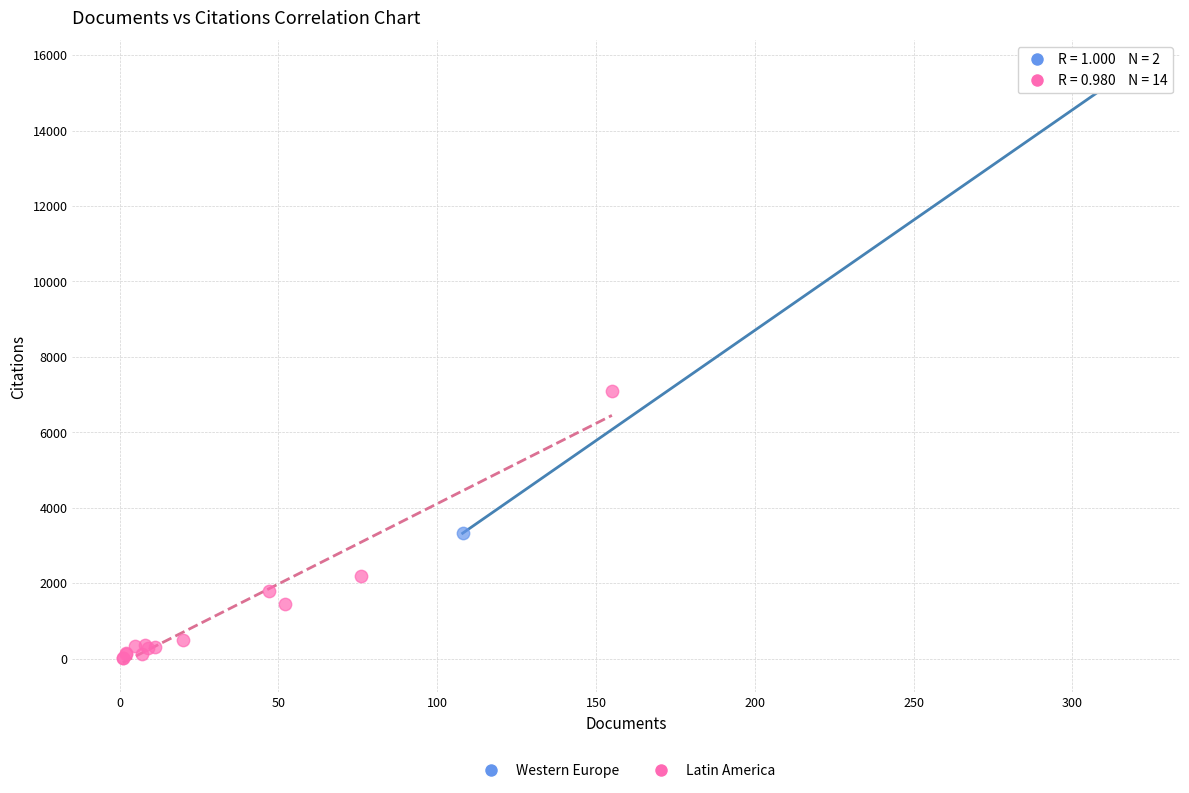

What are all the series names shown in the legend?

Western Europe, Latin America